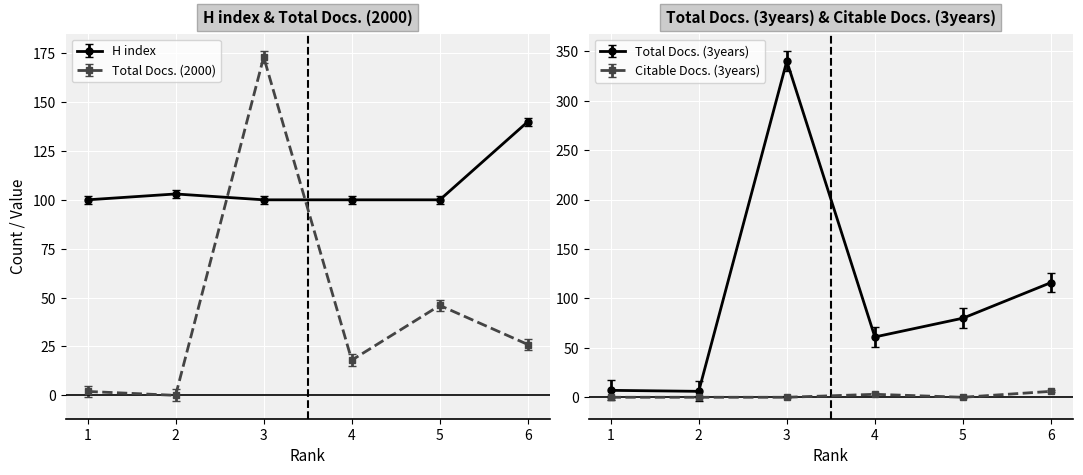

At 2, list the series in order from smallest to largest.

Total Docs. (2000), Citable Docs. (3years), Total Docs. (3years), H index